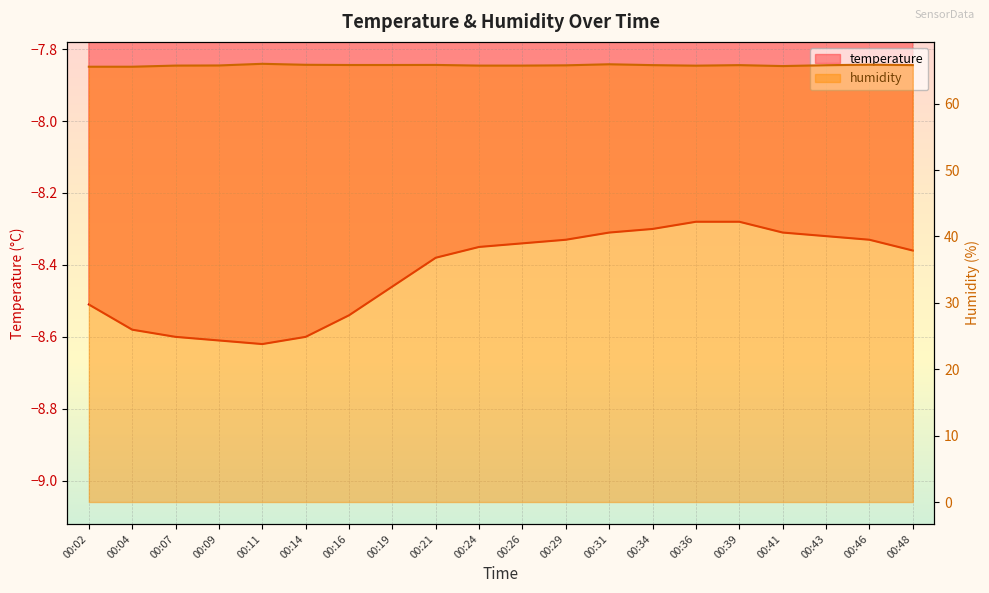

True or false: temperature and humidity cross at least once.

False